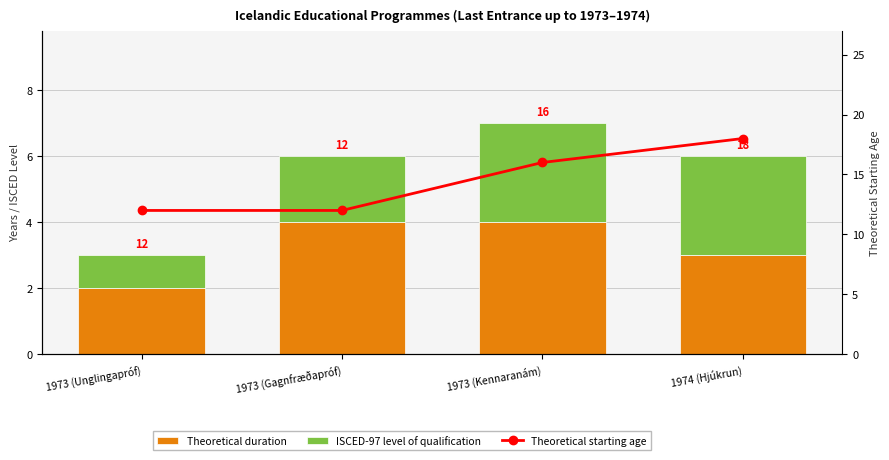

How many distinct data groups are displayed?

3